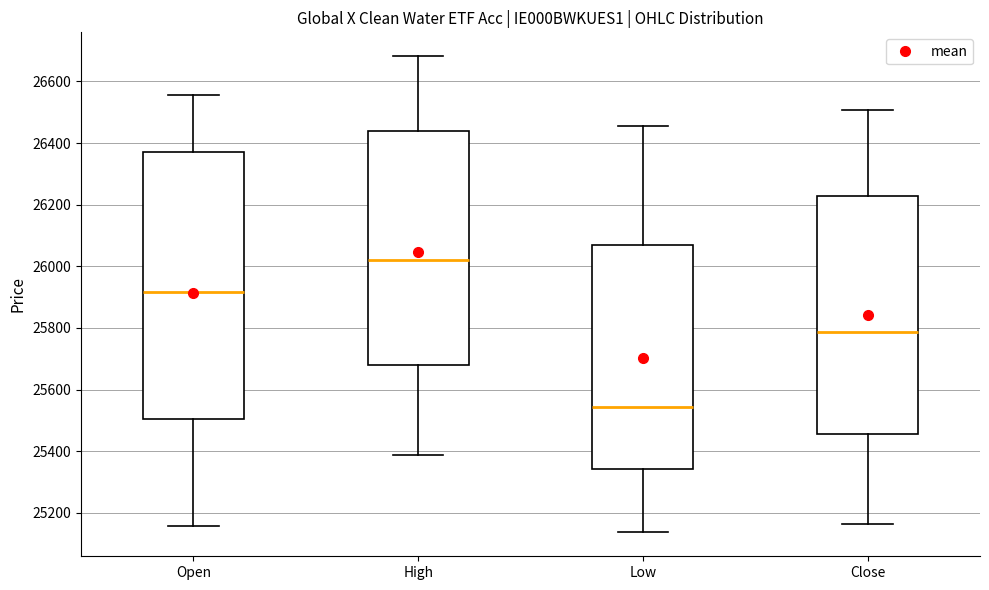

Reading left to right, transcribe this box plot: for each box, give where its median line is, the range the box spans, and where its two whiskers end, as read against the y-axis. The values are not printed on the chart, so give them approximately, as read against the axis.

Open: median 25920, box 25500 to 26380, whiskers 25160 to 26560
High: median 26020, box 25680 to 26440, whiskers 25380 to 26680
Low: median 25540, box 25340 to 26060, whiskers 25140 to 26460
Close: median 25780, box 25460 to 26220, whiskers 25160 to 26500